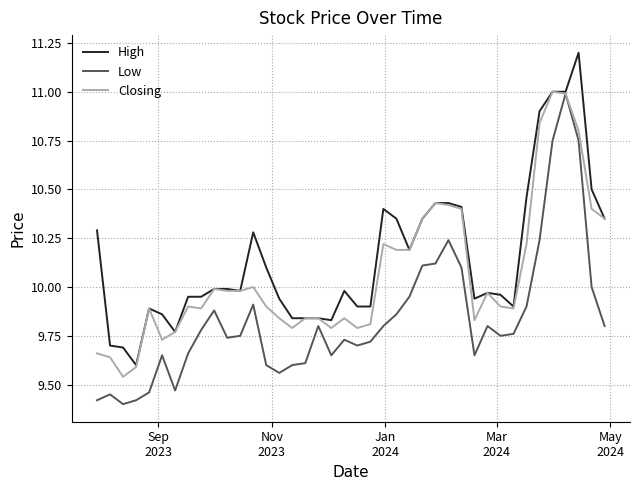

What is the highest value of the Low series?

11.0